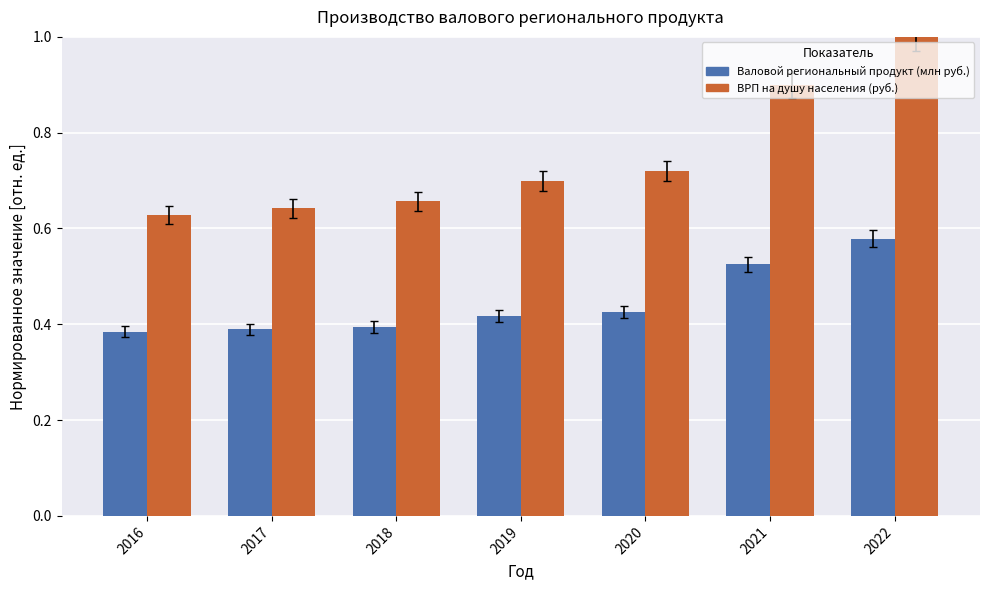

Rank the series by their maximum value, from highest to lowest.

ВРП на душу населения (руб.), Валовой региональный продукт (млн руб.)